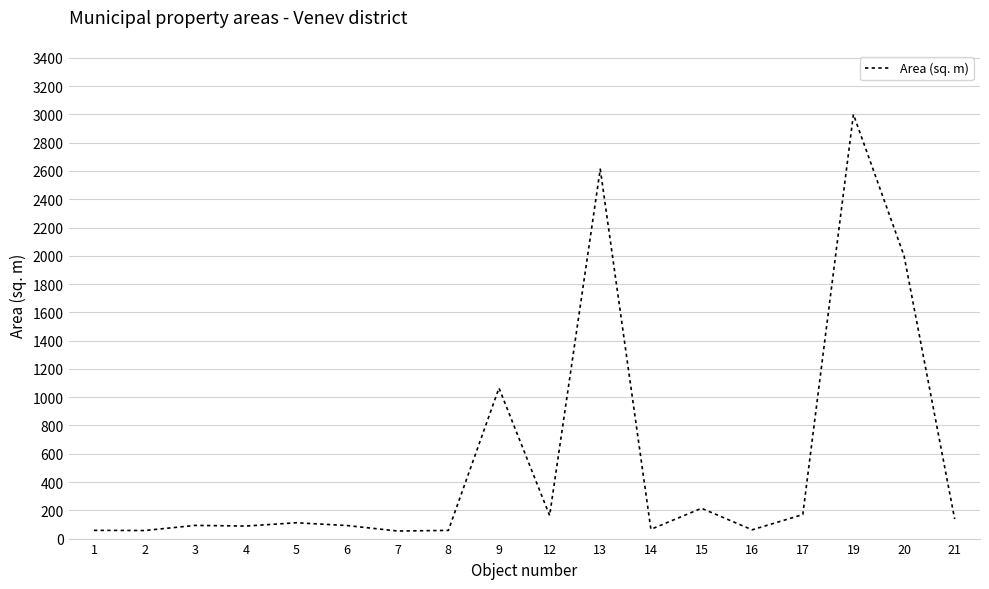

Does the chart display data point markers on the line(s)?

No